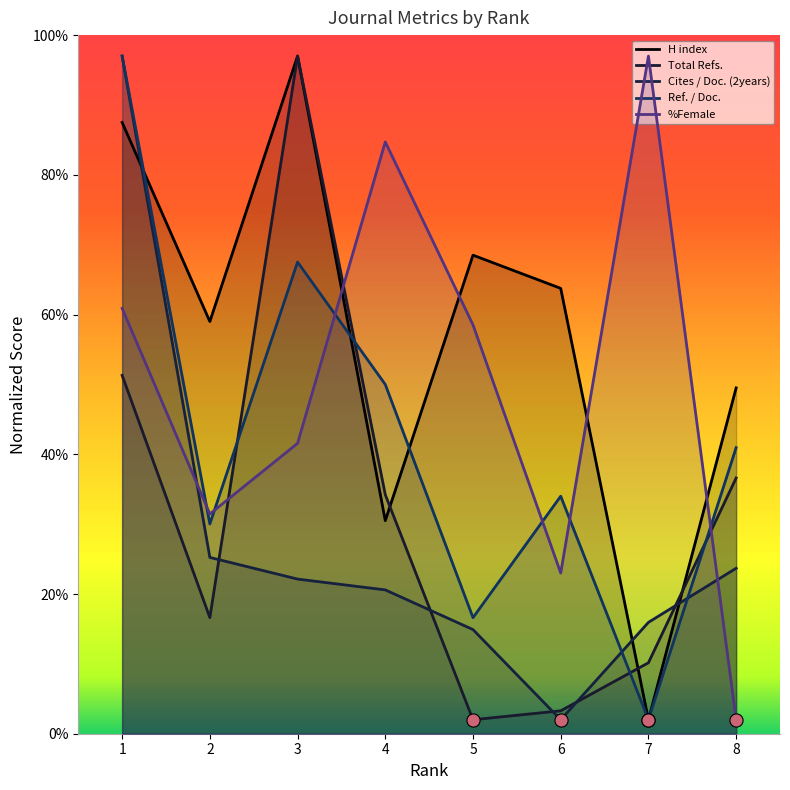

Which series reaches the maximum Y coordinate?

H index